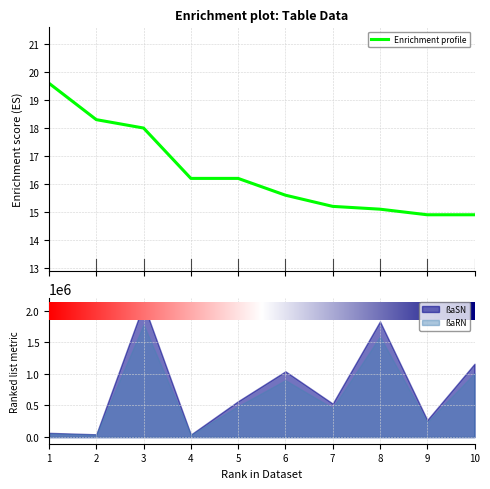

List the labels in order of value, smallest first.

9, 10, 8, 7, 6, 4, 5, 3, 2, 1